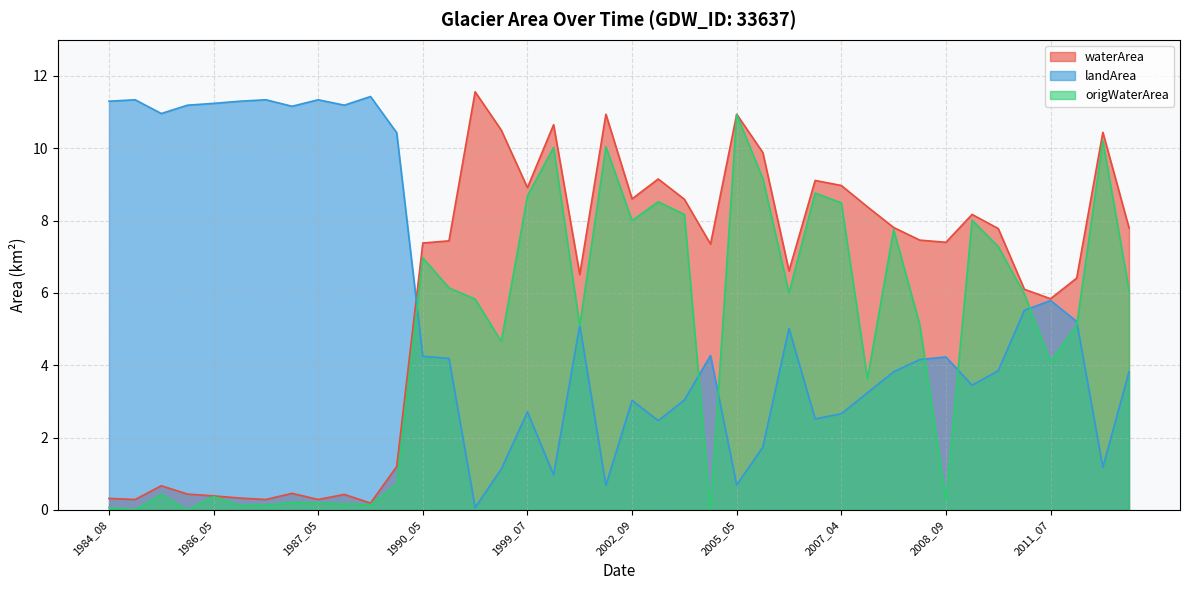

At which label does origWaterArea first exceed 5?

1990_05